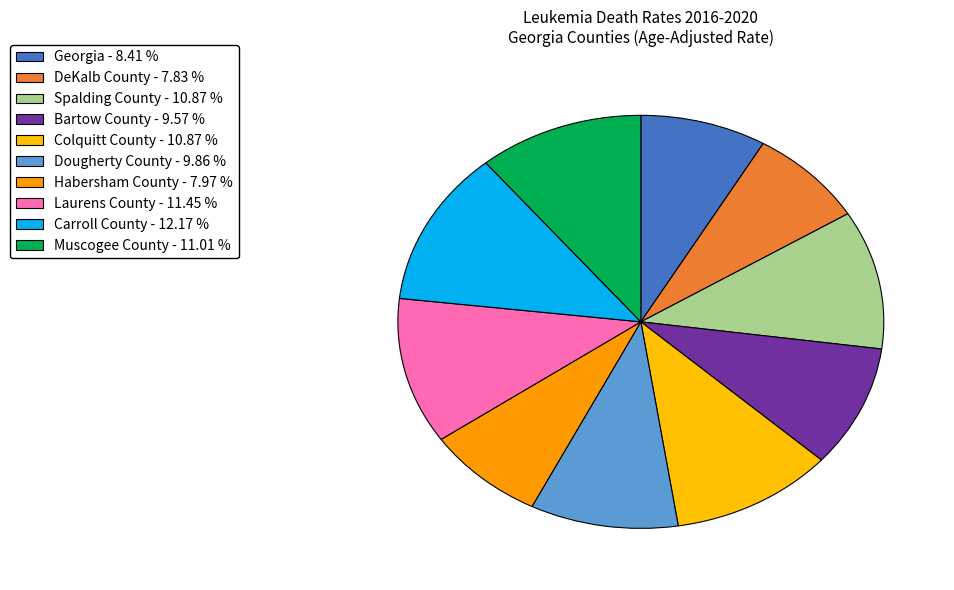

To the nearest percent, what percentage of the pie is Carroll County?

12%